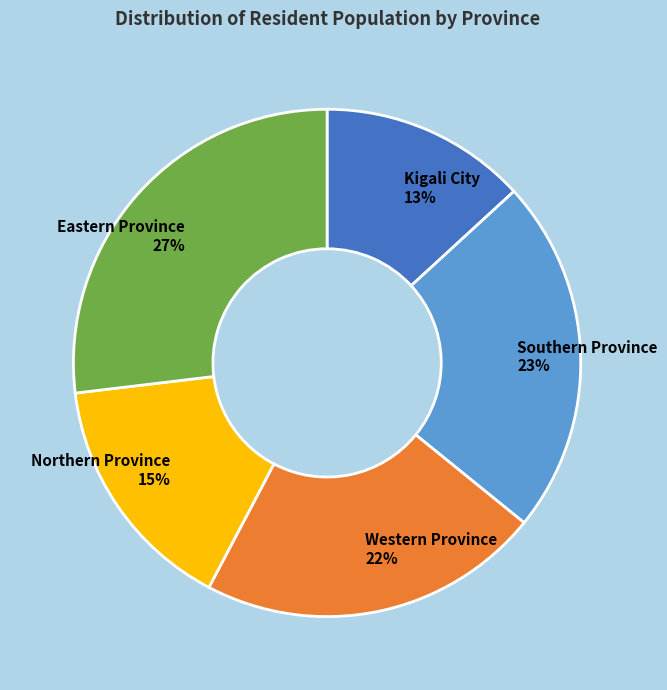

Between Kigali City and Northern Province, which is larger?

Northern Province